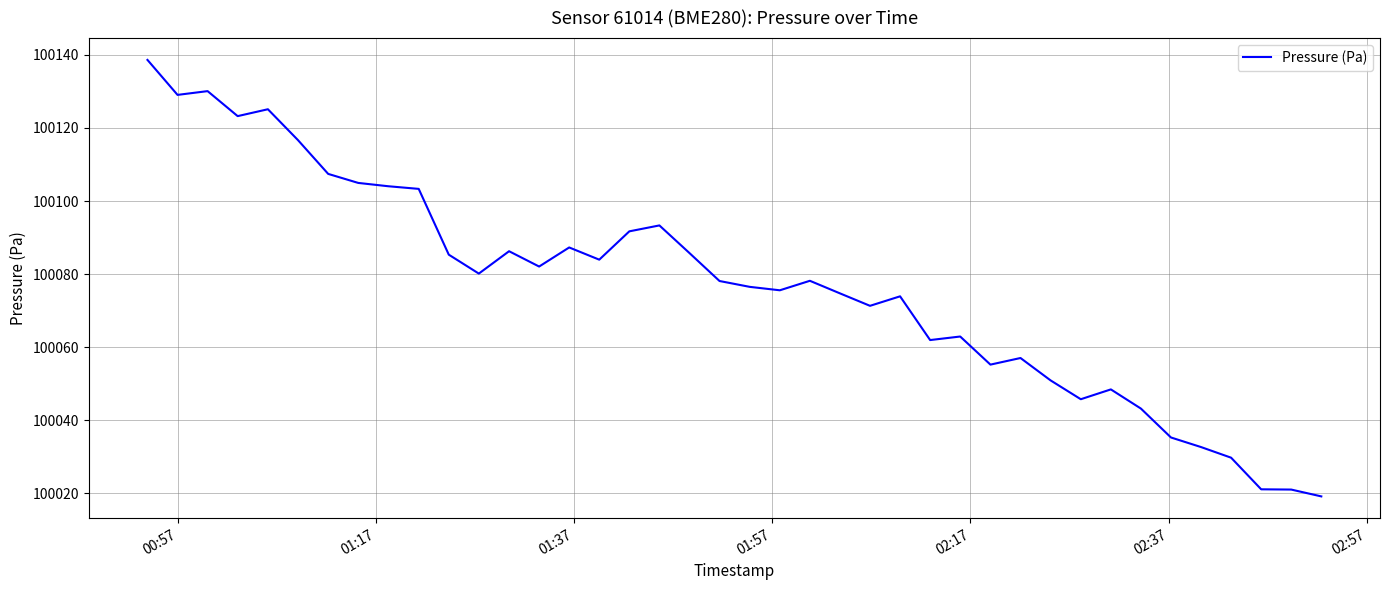

What is the maximum value shown in the chart?

100138.6